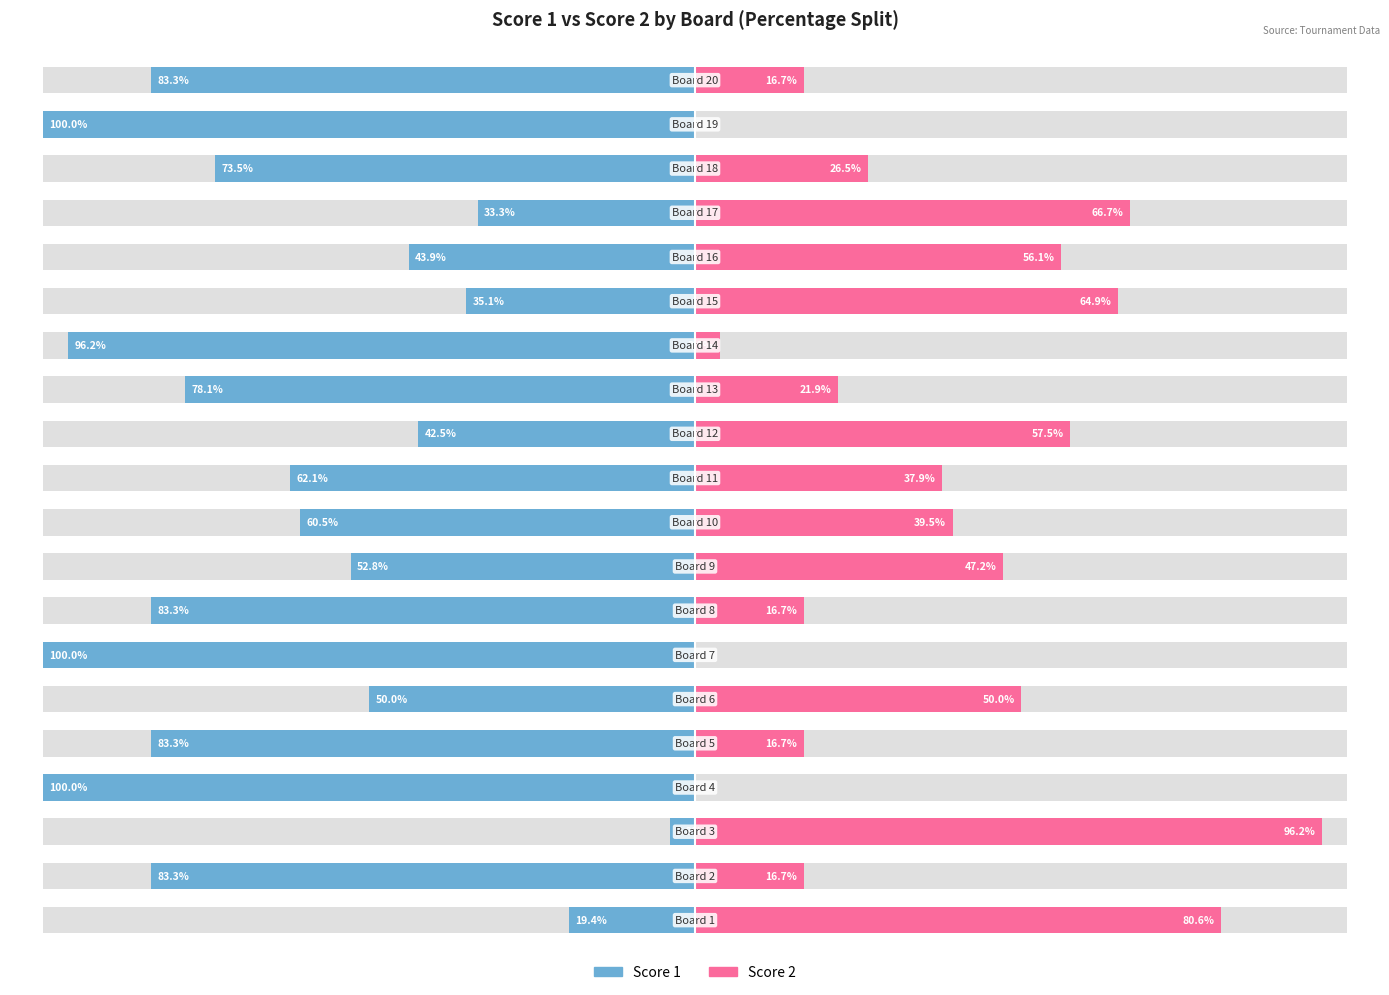

What is the average value of the Score 2 series?

35.8